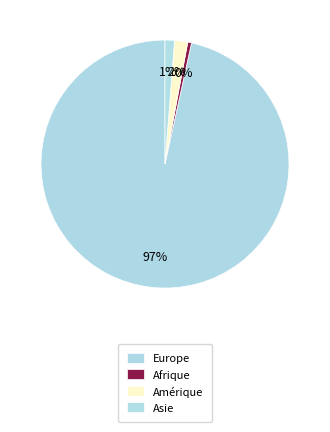

To the nearest percent, what is the difference between the largest and smallest slice percentages?

97%